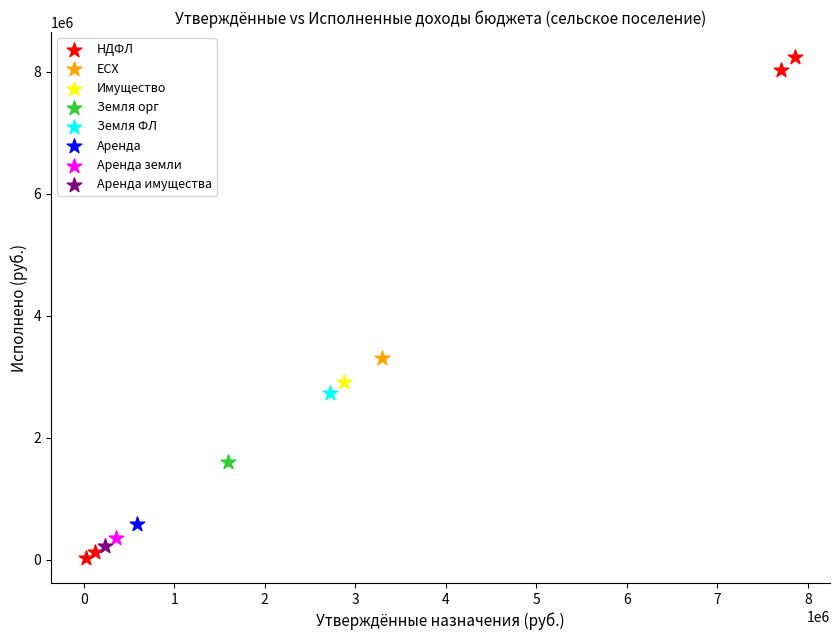

What are all the series names shown in the legend?

НДФЛ, ЕСХ, Имущество, Земля орг, Земля ФЛ, Аренда, Аренда земли, Аренда имущества